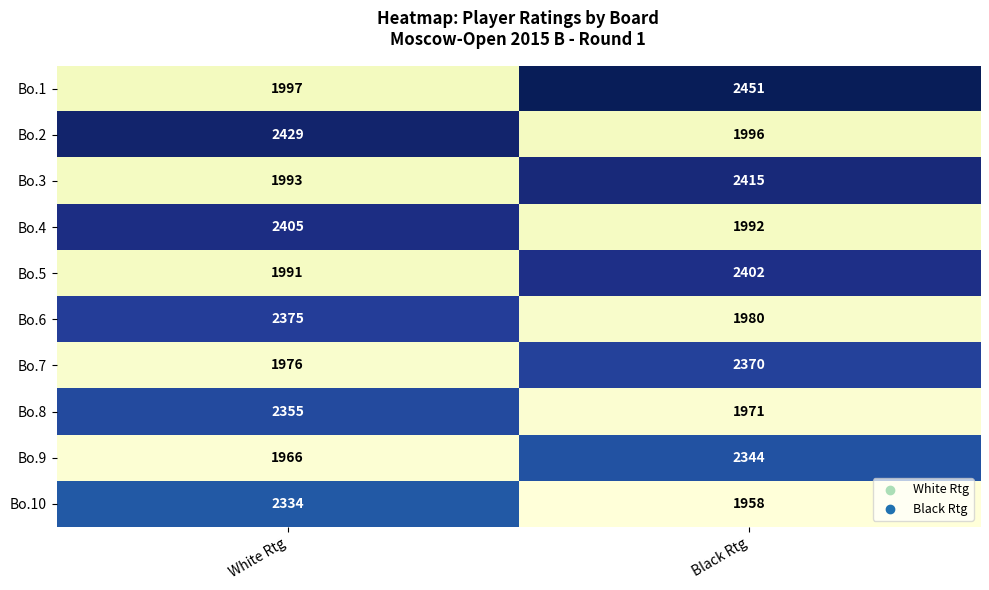

Which series changed the most between White Rtg and Black Rtg?

Bo.1